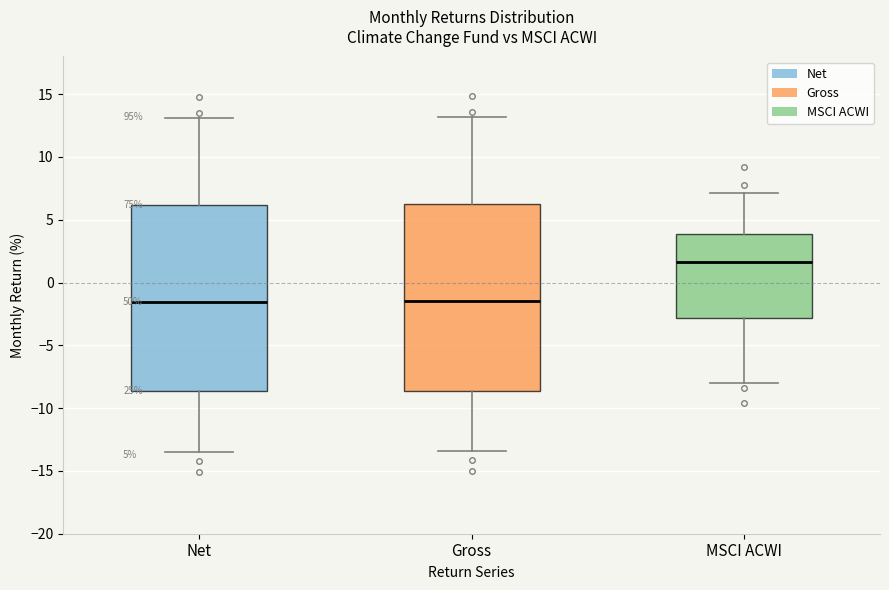

Reading left to right, transcribe this box plot: for each box, give where its median line is, the range the box spans, and where its two whiskers end, as read against the y-axis. The values are not printed on the chart, so give them approximately, as read against the axis.

Net: median -1.5, box -8.5 to 6.0, whiskers -13.5 to 13.0
Gross: median -1.5, box -8.5 to 6.5, whiskers -13.5 to 13.0
MSCI ACWI: median 1.5, box -3.0 to 4.0, whiskers -8.0 to 7.0